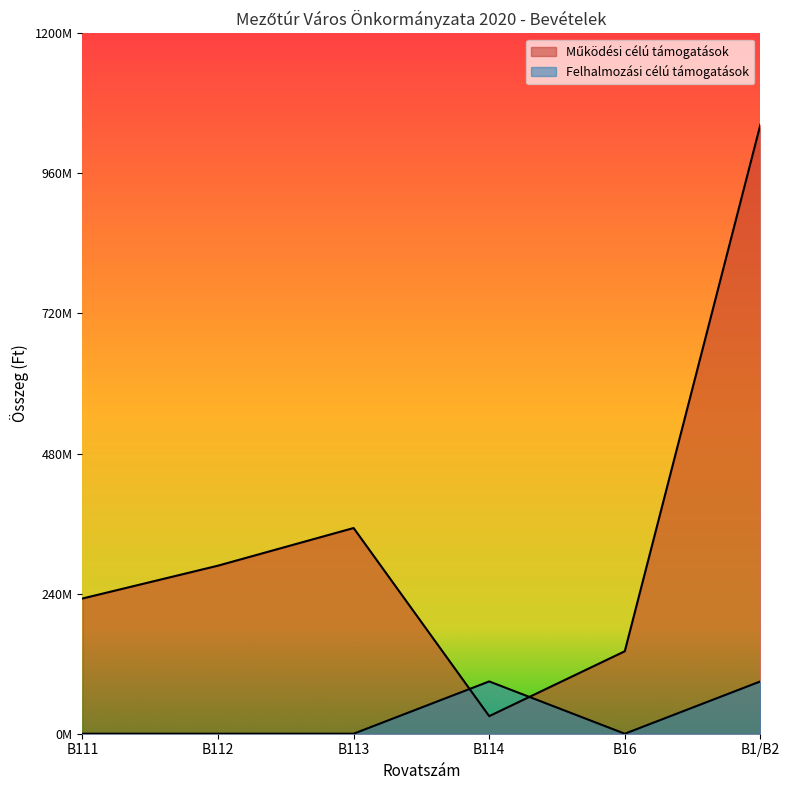

At which category is the sum across all series the highest?

B1/B2